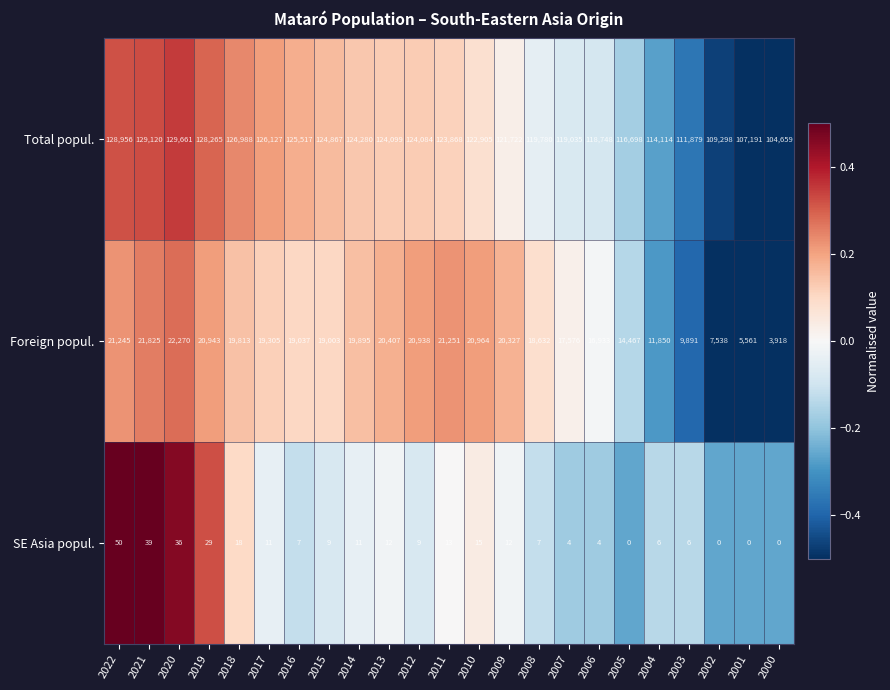

Rank the series by their maximum value, from lowest to highest.

SE Asia popul., Foreign popul., Total popul.